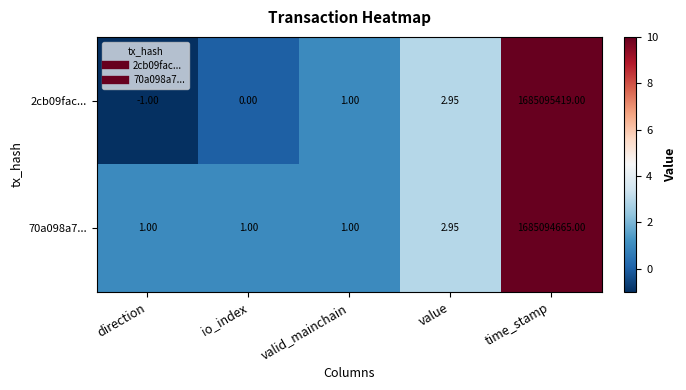

At which label is 2cb09fac... closest to 842547709?

value